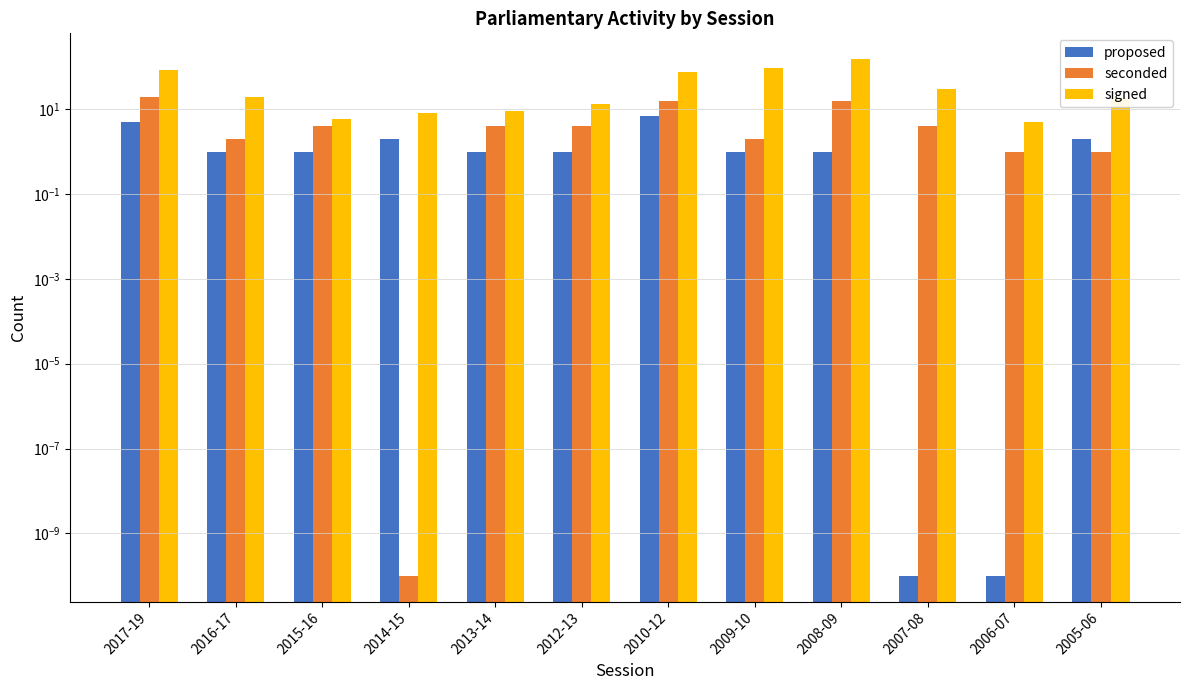

Reading left to right, list all the values displayed in this chart.

proposed: 5.0	1.0	1.0	2.0	1.0	1.0	7.0	1.0	1.0	0.0	0.0	2.0
seconded: 19.0	2.0	4.0	0.0	4.0	4.0	16.0	2.0	16.0	4.0	1.0	1.0
signed: 85.0	19.0	6.0	8.0	9.0	13.0	77.0	96.0	151.0	30.0	5.0	18.0